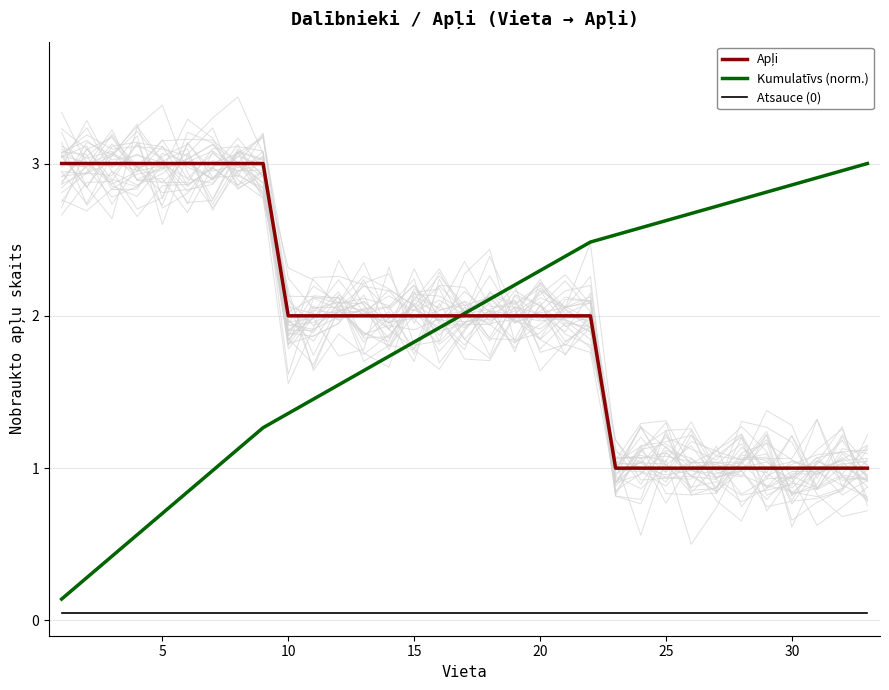

True or false: Kumulatīvs (norm.) and Atsauce (0) intersect in this chart.

False